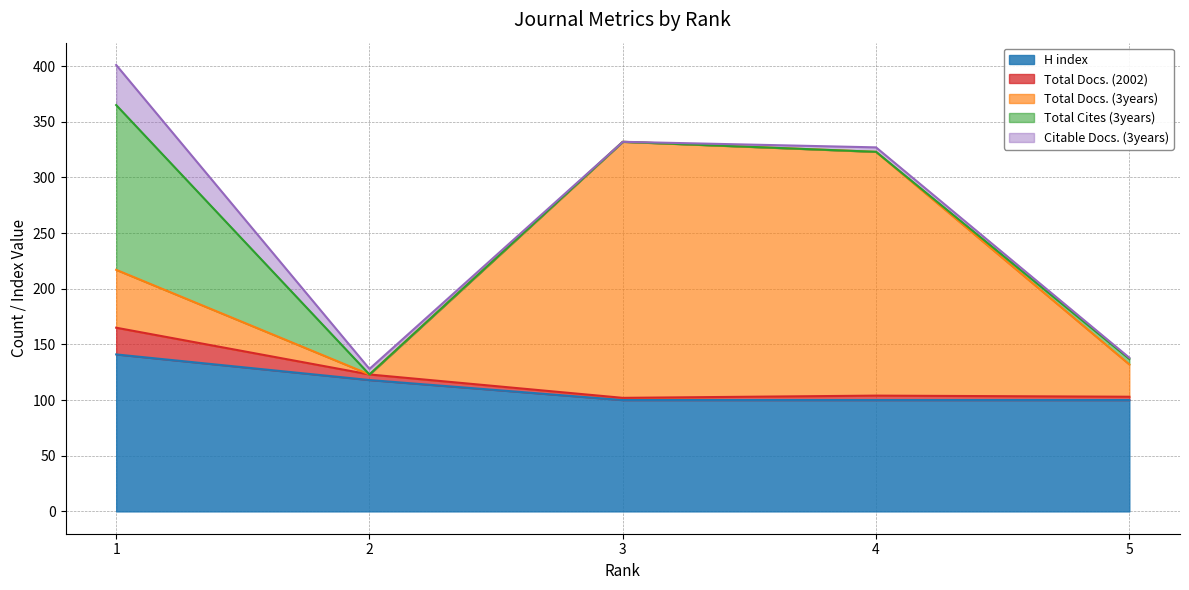

True or false: H index has a value of 100 at 4.

True